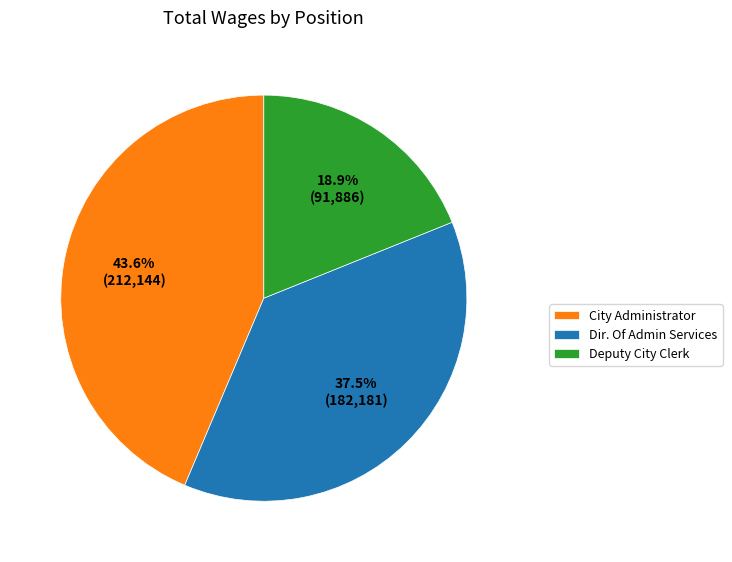

What percentage is the City Administrator slice, to the nearest percent?

44%